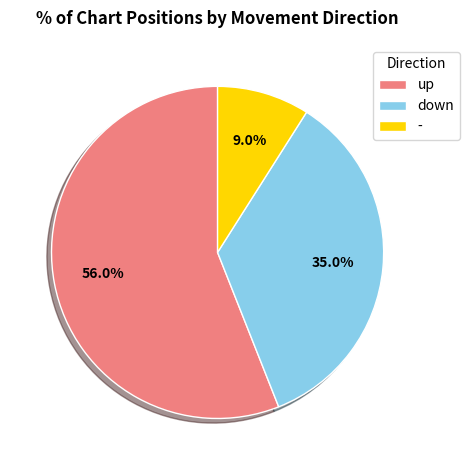

Combined, do down and up account for over 50%?

Yes